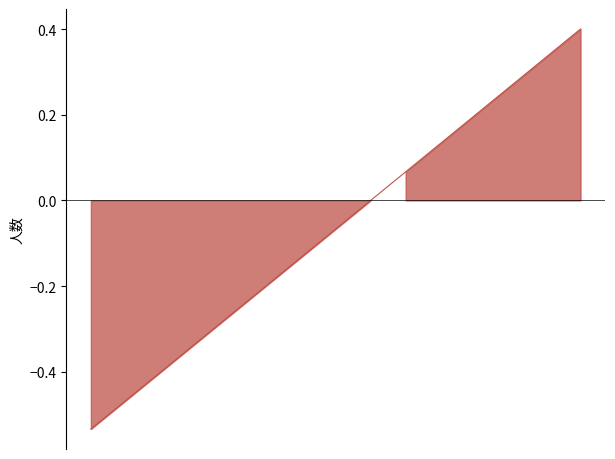

What is the label of the 6th point from the left?

国贸3212